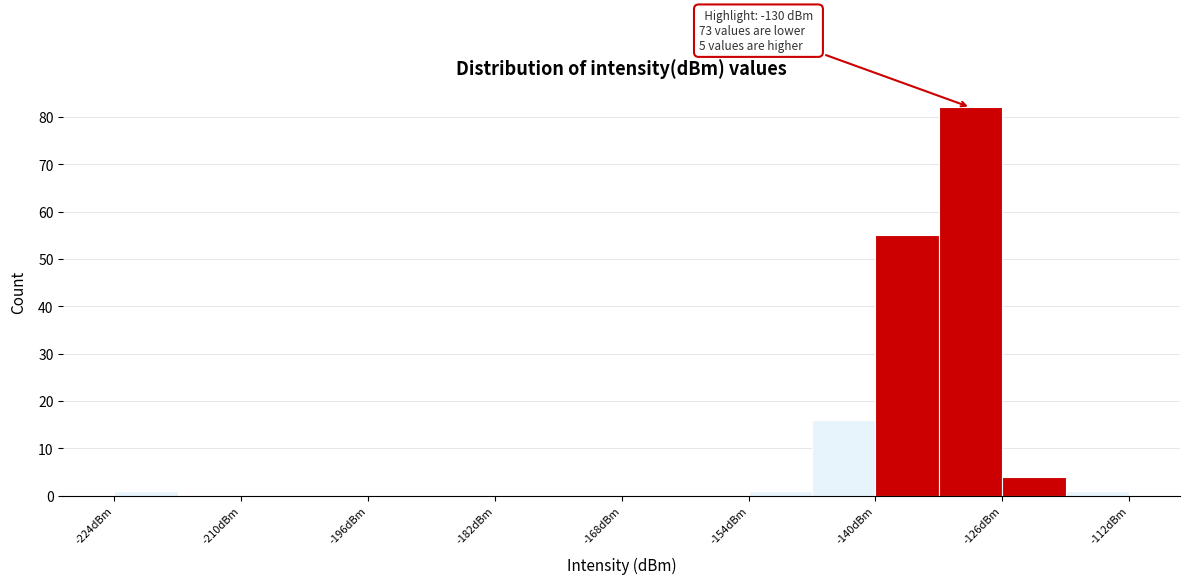

Around what value on the x-axis is the tallest bar? Give the approximate position of its centre, as read against the axis.

-130